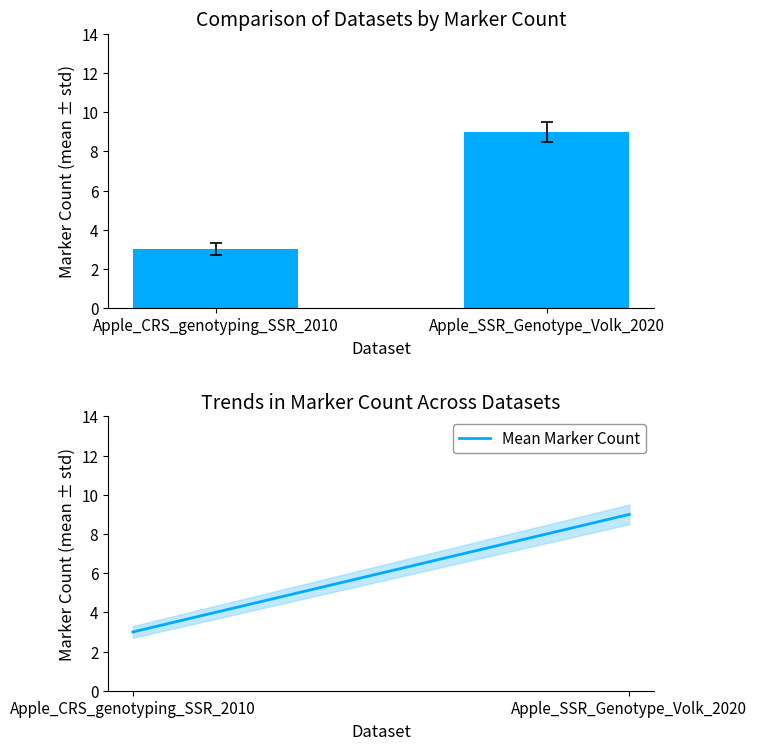

Reading left to right, transcribe all the data shown in this chart.

Marker Count: 3	9
Mean Marker Count: 3	9